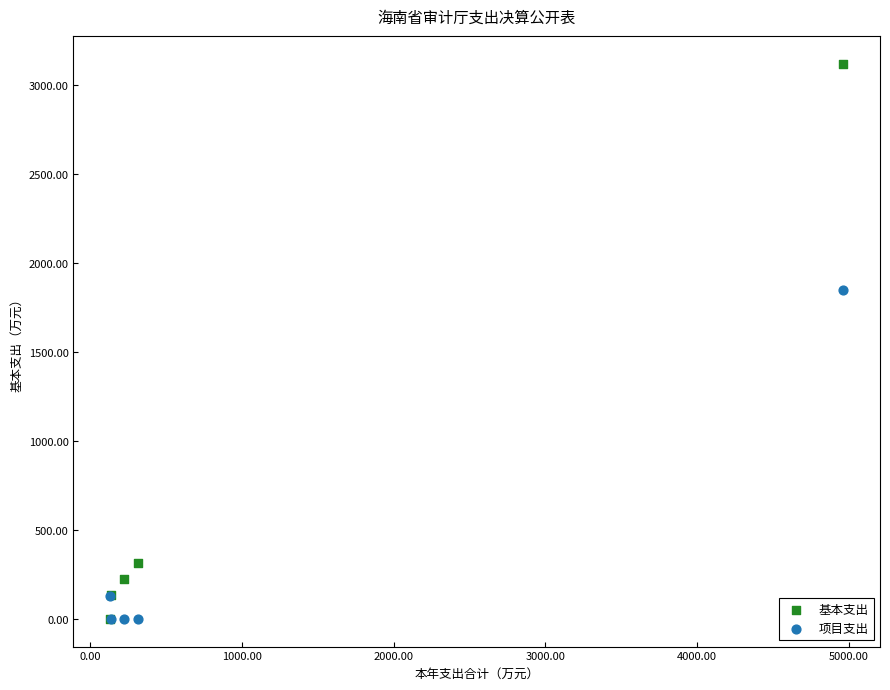

In the 项目支出 series, what Y value is closest to 923?

129.2